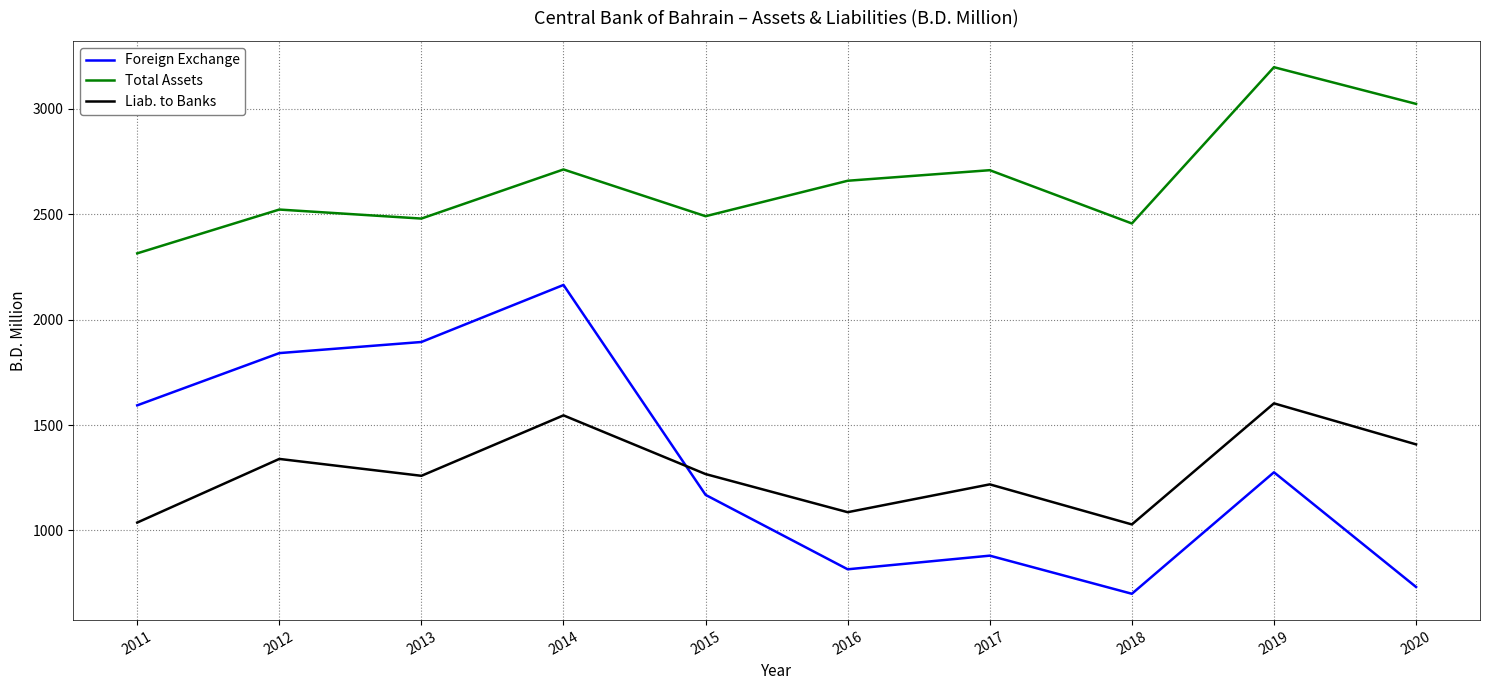

Is it true that Foreign Exchange equals 732.0 at 2020?

True